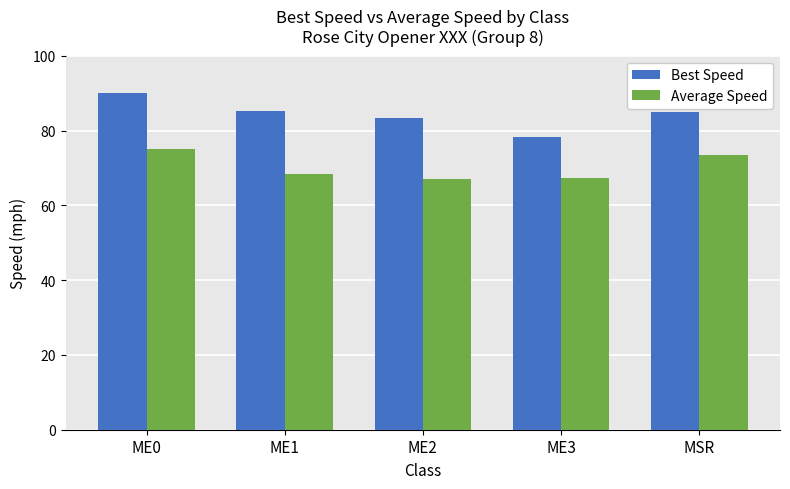

The Best Speed series shows 23.6 at ME0. True or false?

False